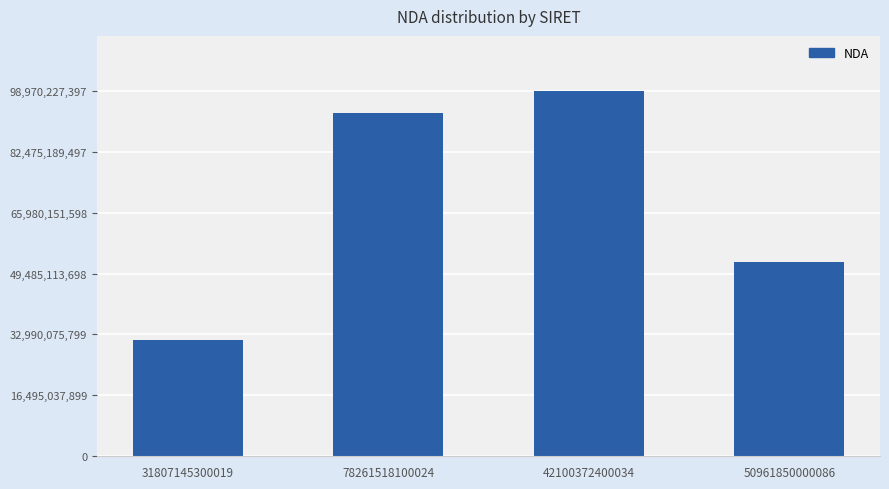

Is it true that the value at 50961850000086 is 17031587934?

False